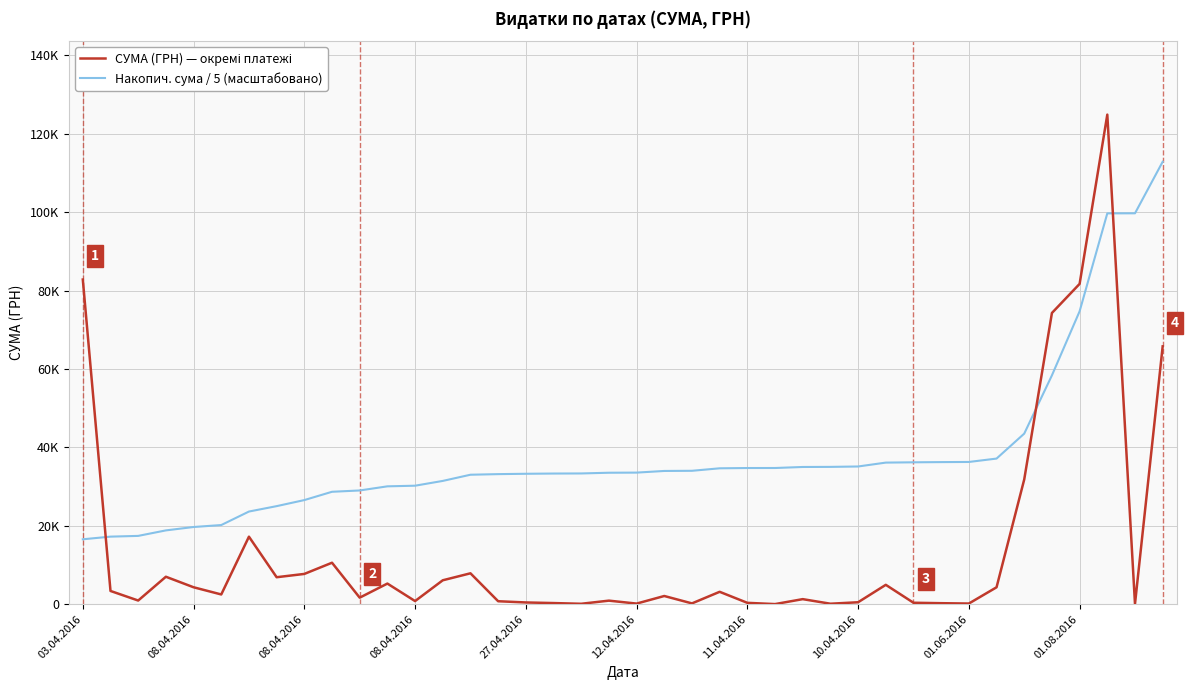

Is this an area chart (filled region under the line)?

No